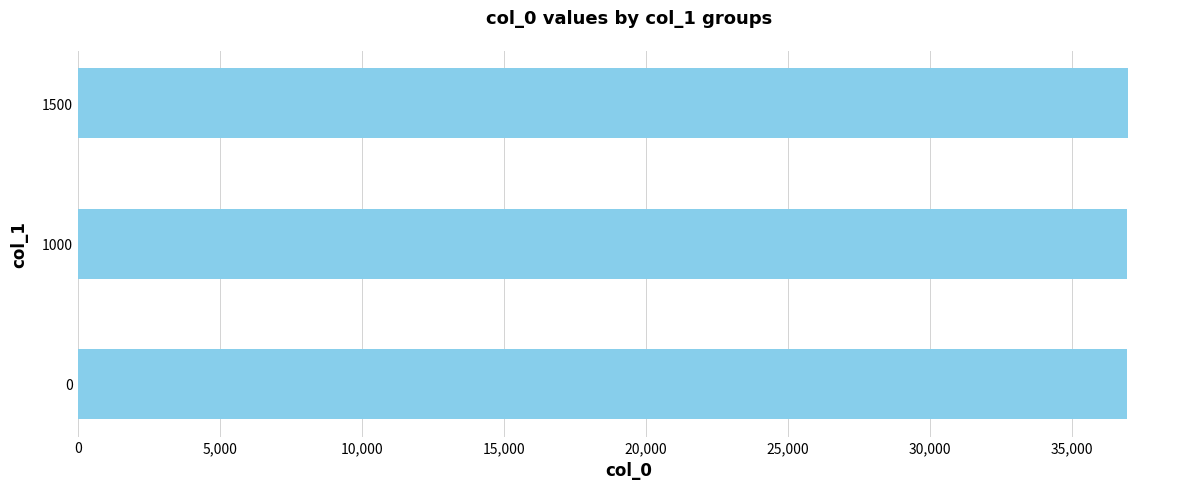

What is the sum of the values at 0 and 1000?

73877.5